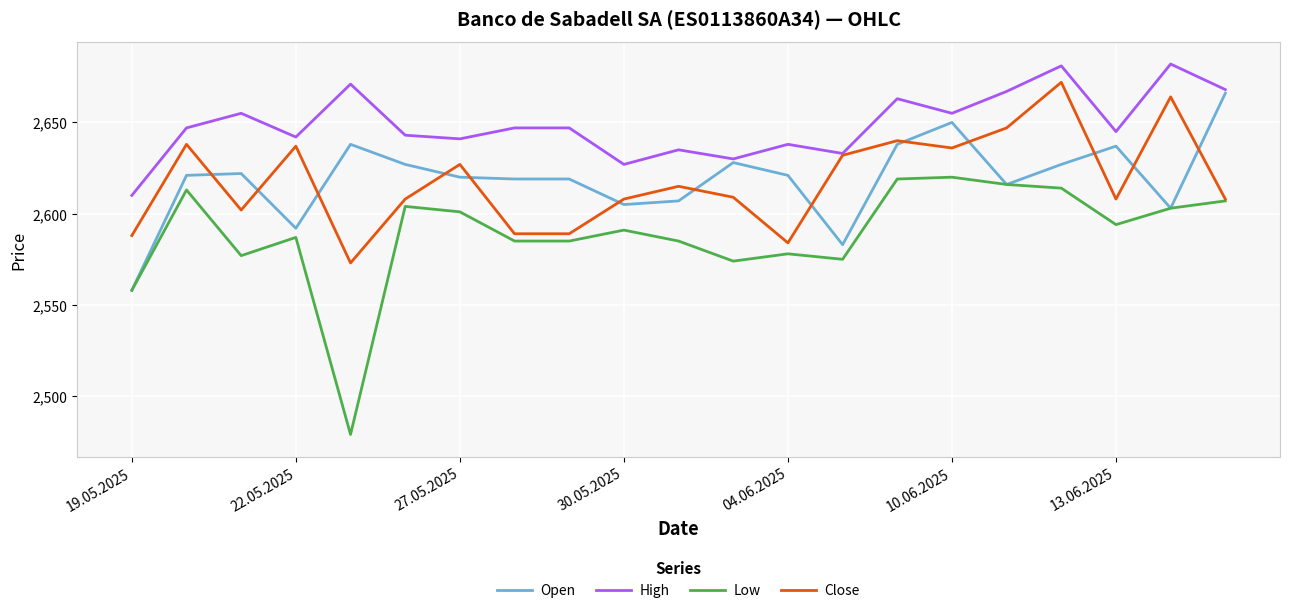

What are all the series names shown in the legend?

Open, High, Low, Close